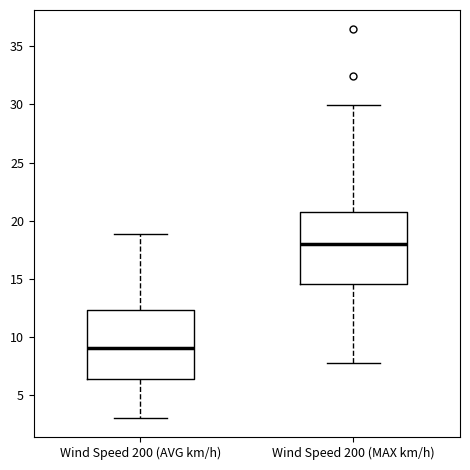

Where does the lower whisker of the box for Wind Speed 200 (AVG km/h) end on the y-axis? The values are not printed on the chart, so give them approximately, as read against the axis.

3.0